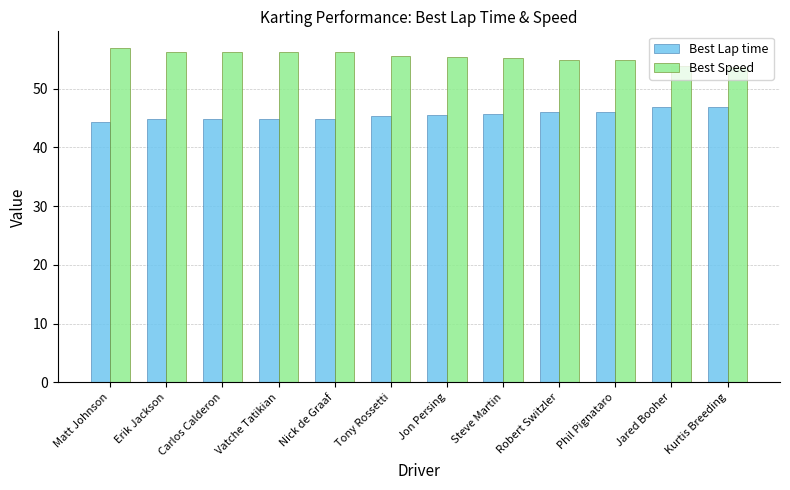

What is the maximum value for Best Lap time?

46.9